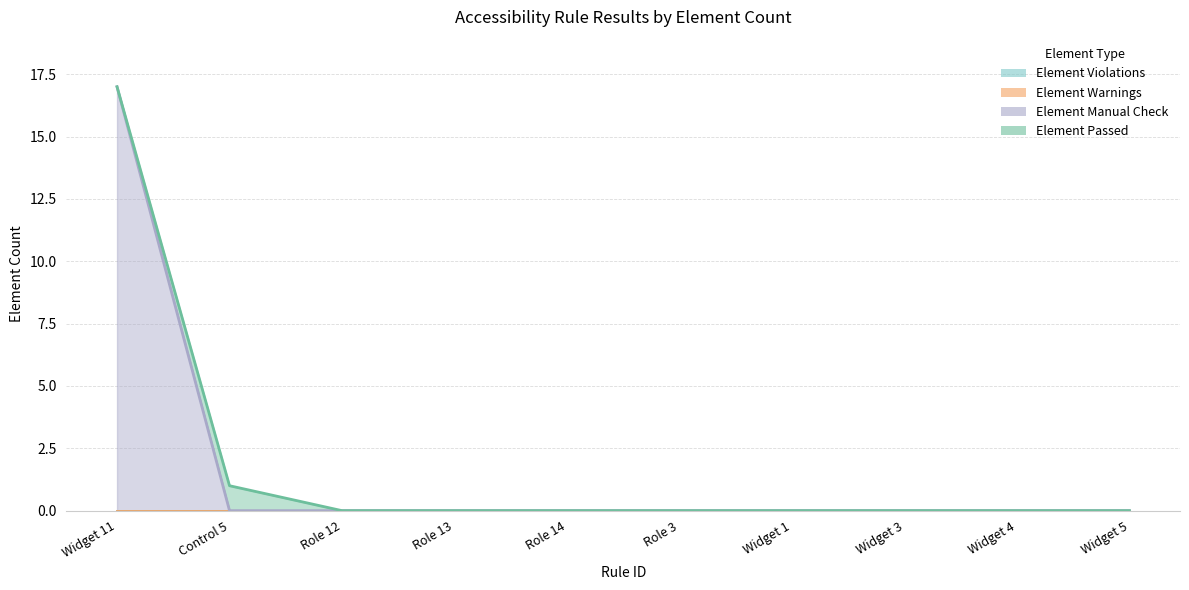

Reading left to right, extract all data points from this chart.

Element Violations: 0	0	0	0	0	0	0	0	0	0
Element Warnings: 0	0	0	0	0	0	0	0	0	0
Element Manual Check: 17	0	0	0	0	0	0	0	0	0
Element Passed: 0	1	0	0	0	0	0	0	0	0